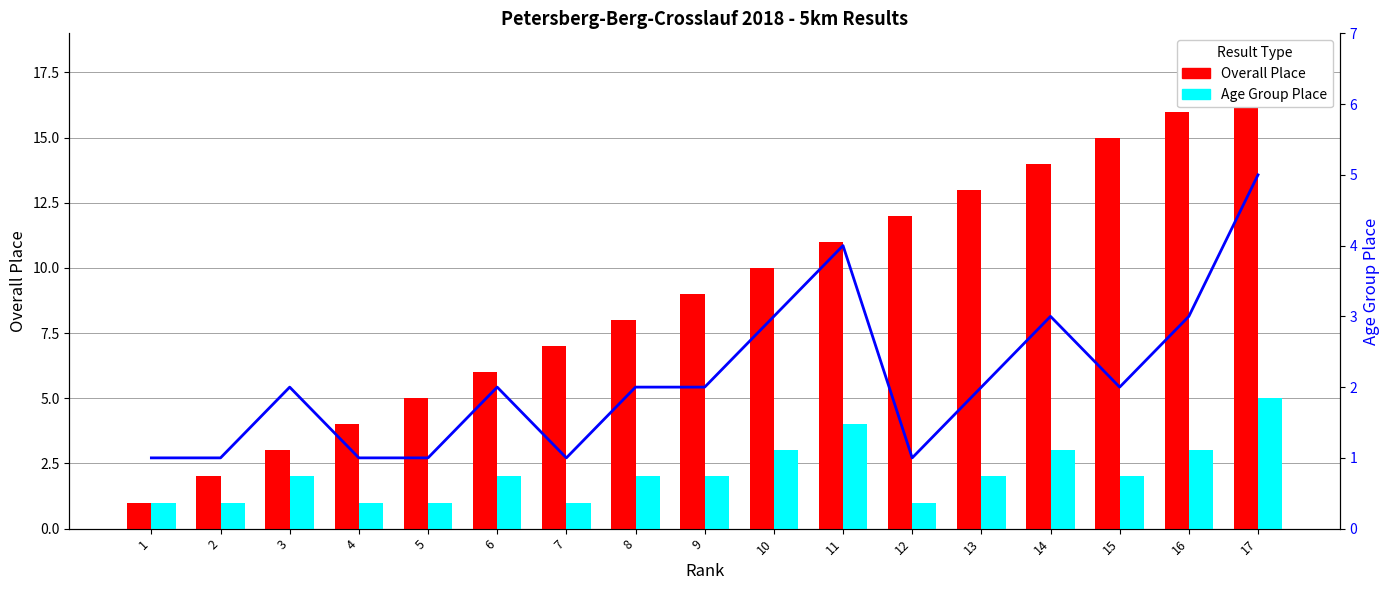

Between 1 and 6, which is larger?

6